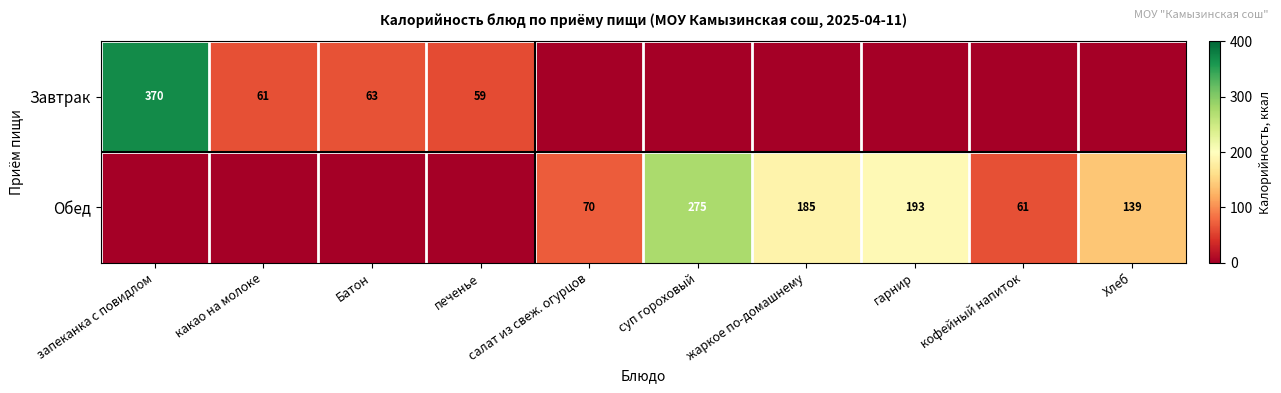

The Завтрак series shows 96 at запеканка с повидлом. True or false?

False